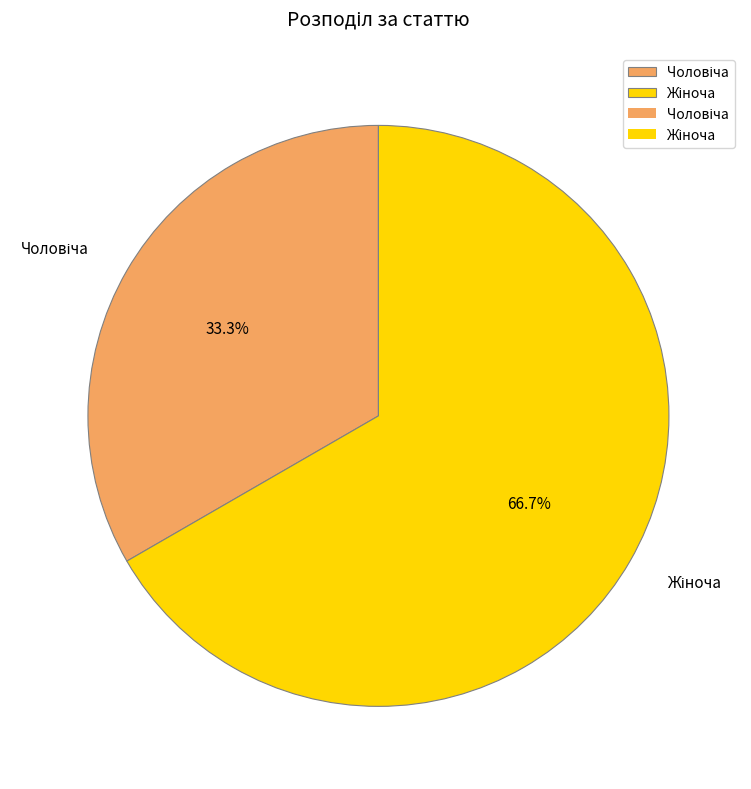

Is there any slice that represents more than half of the pie?

Yes